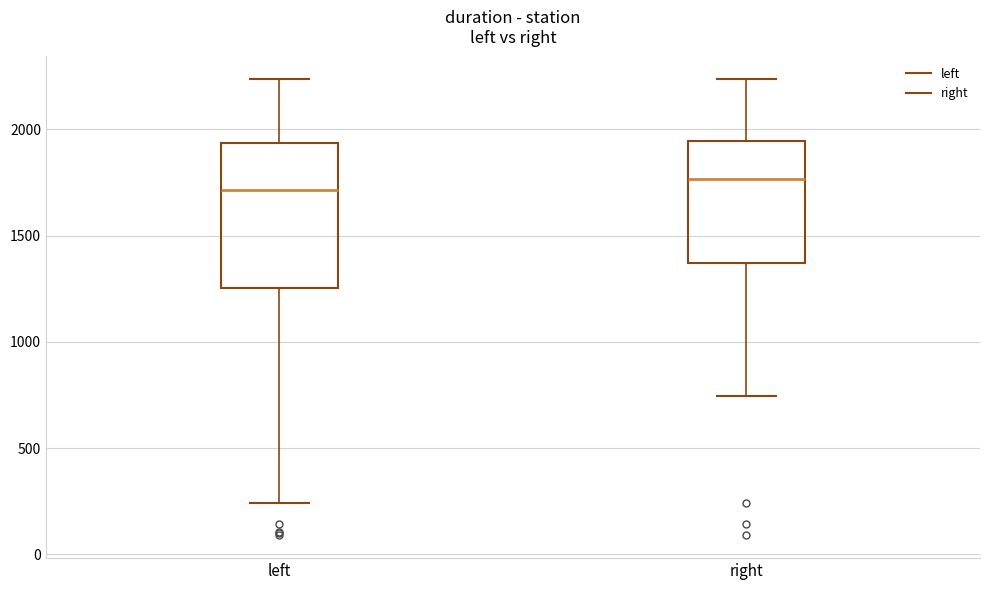

Reading left to right, transcribe this box plot: for each box, give where its median line is, the range the box spans, and where its two whiskers end, as read against the y-axis. The values are not printed on the chart, so give them approximately, as read against the axis.

left: median 1700, box 1250 to 1950, whiskers 250 to 2250
right: median 1750, box 1350 to 1950, whiskers 750 to 2250